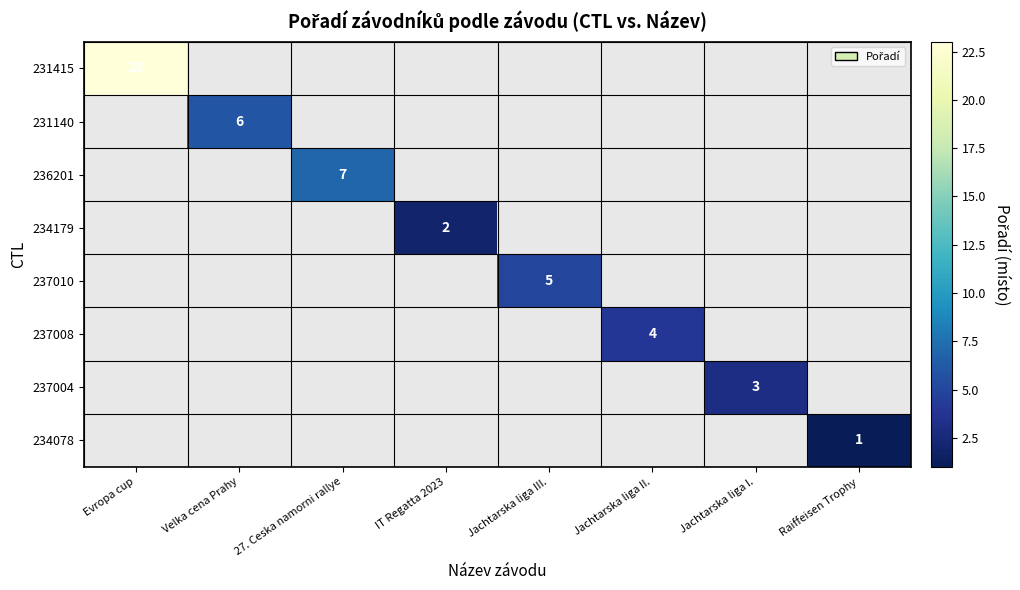

How many values in 237008 are above zero?

1